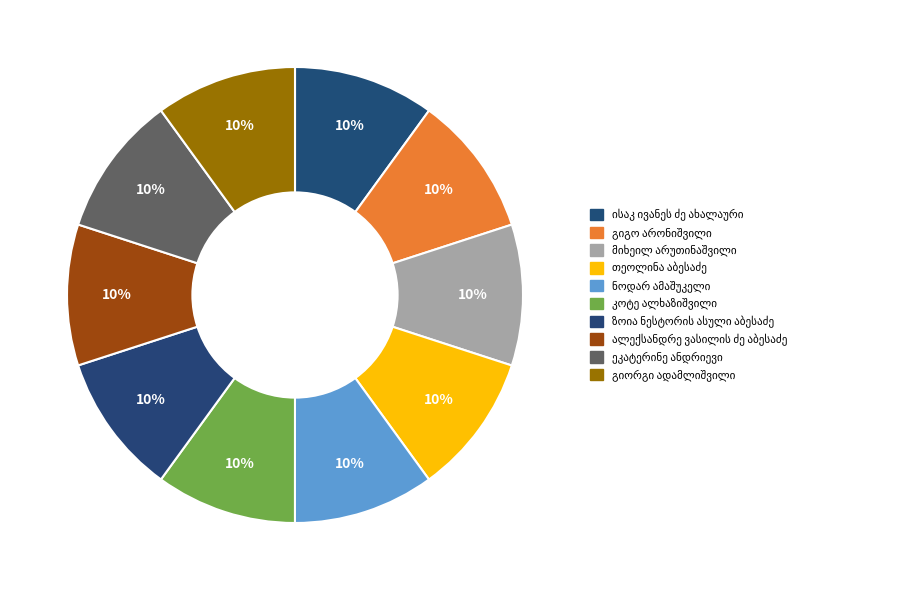

Count the number of slices in the pie.

10